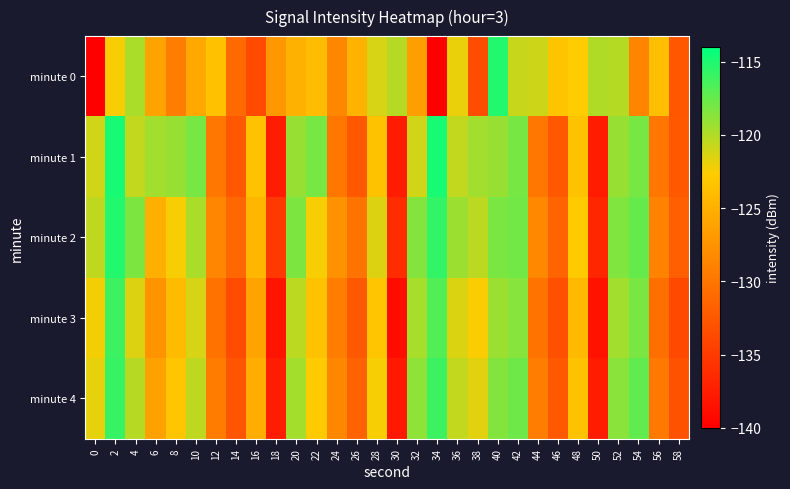

What is the spread (max minus min) of values at 38?

13.8